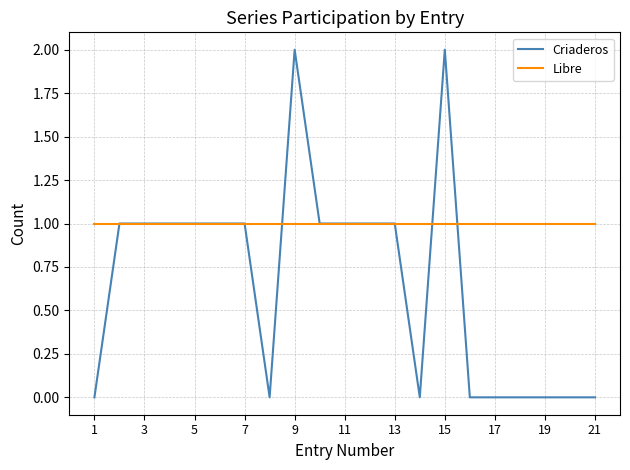

Which series has the largest total across all categories?

Libre